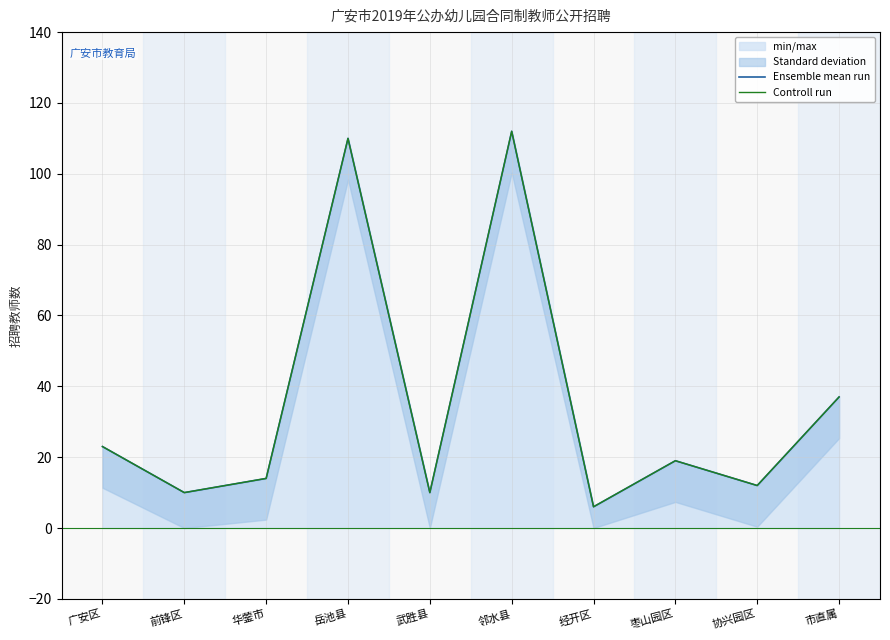

What is the maximum value for Controll run?

112